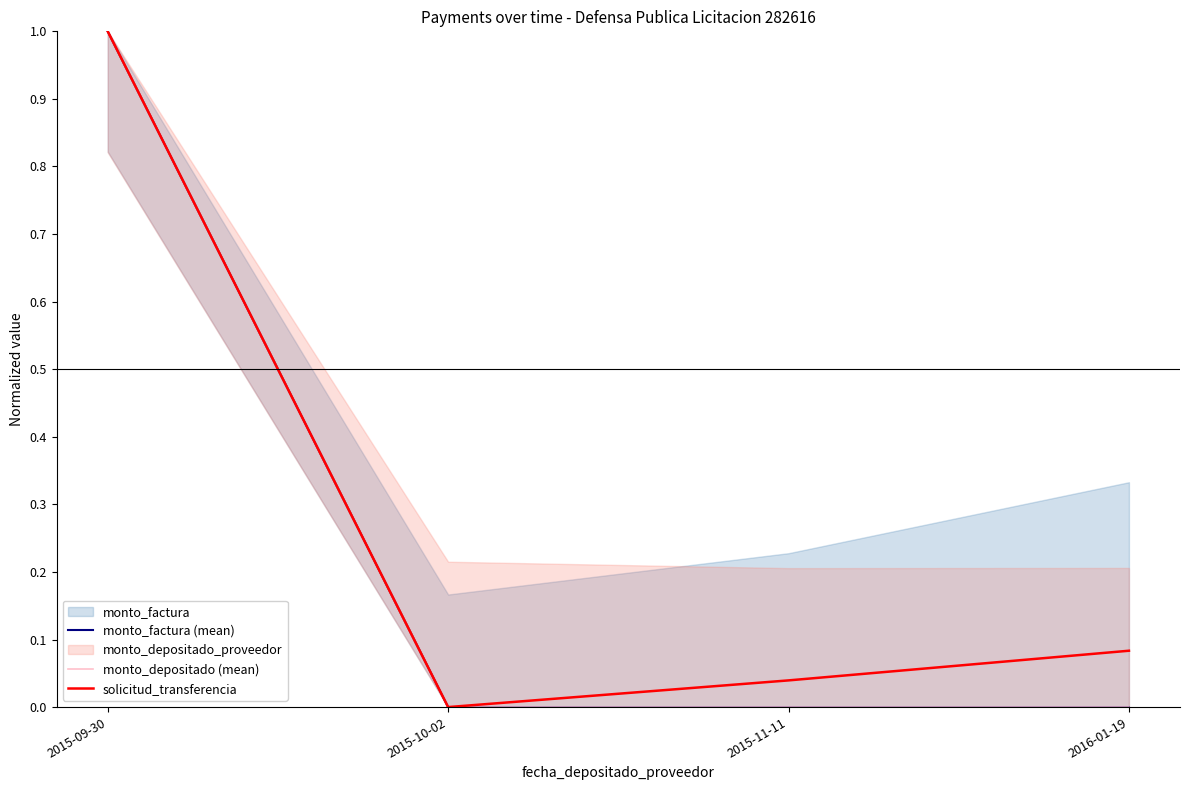

Reading left to right, transcribe all the data shown in this chart.

monto_factura (mean): 2015-09-30=1.0	2015-10-02=0.0	2015-11-11=0.0	2016-01-19=0.0
monto_depositado (mean): 2015-09-30=1.0	2015-10-02=0.0	2015-11-11=0.0	2016-01-19=0.0
solicitud_transferencia: 2015-09-30=1.0	2015-10-02=0.0	2015-11-11=0.0	2016-01-19=0.1